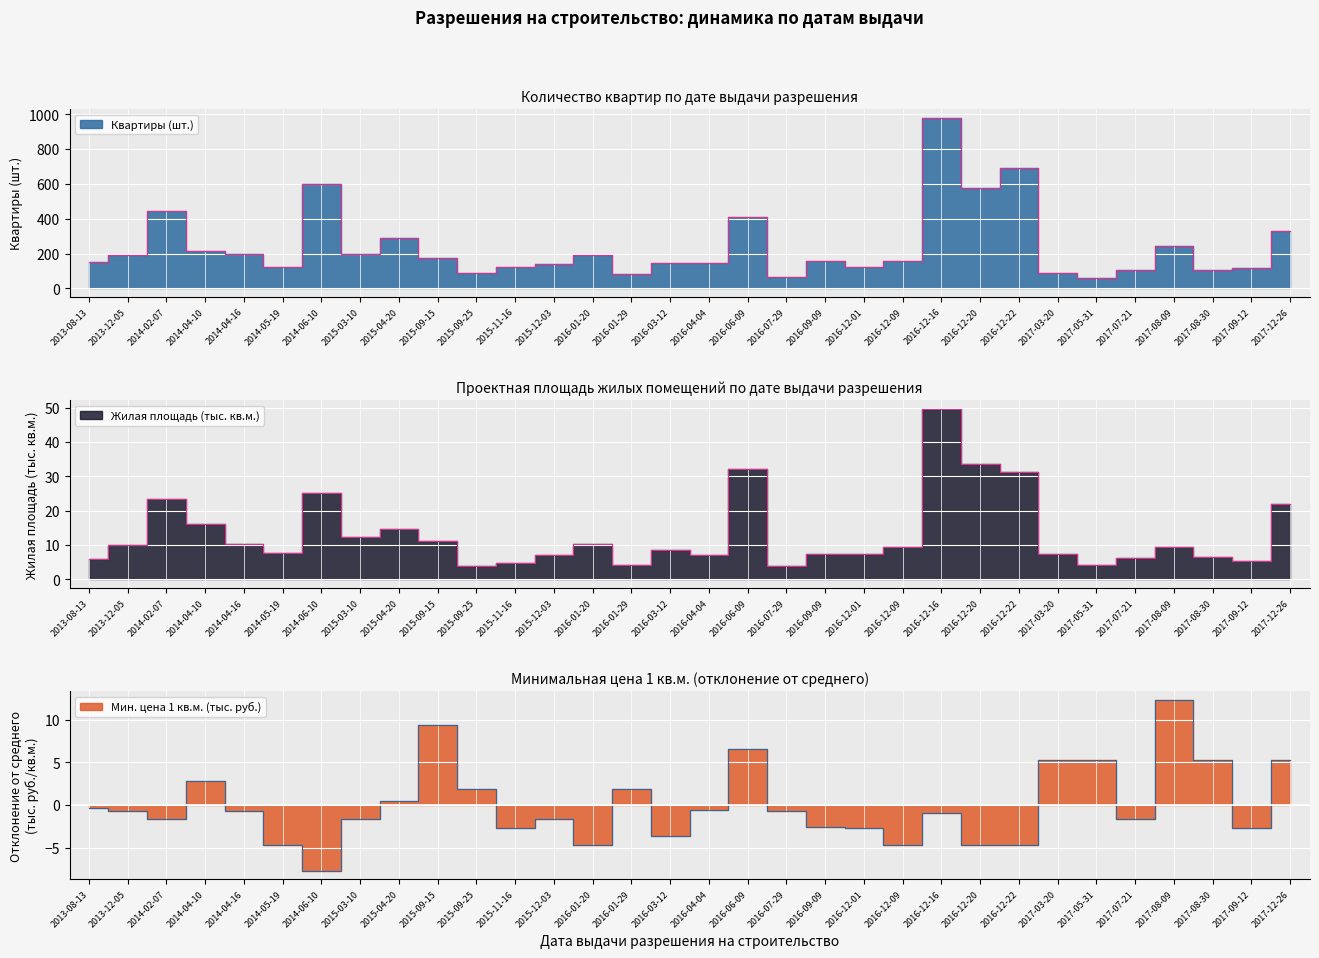

Which series has the widest spread of values?

Квартиры (шт.)